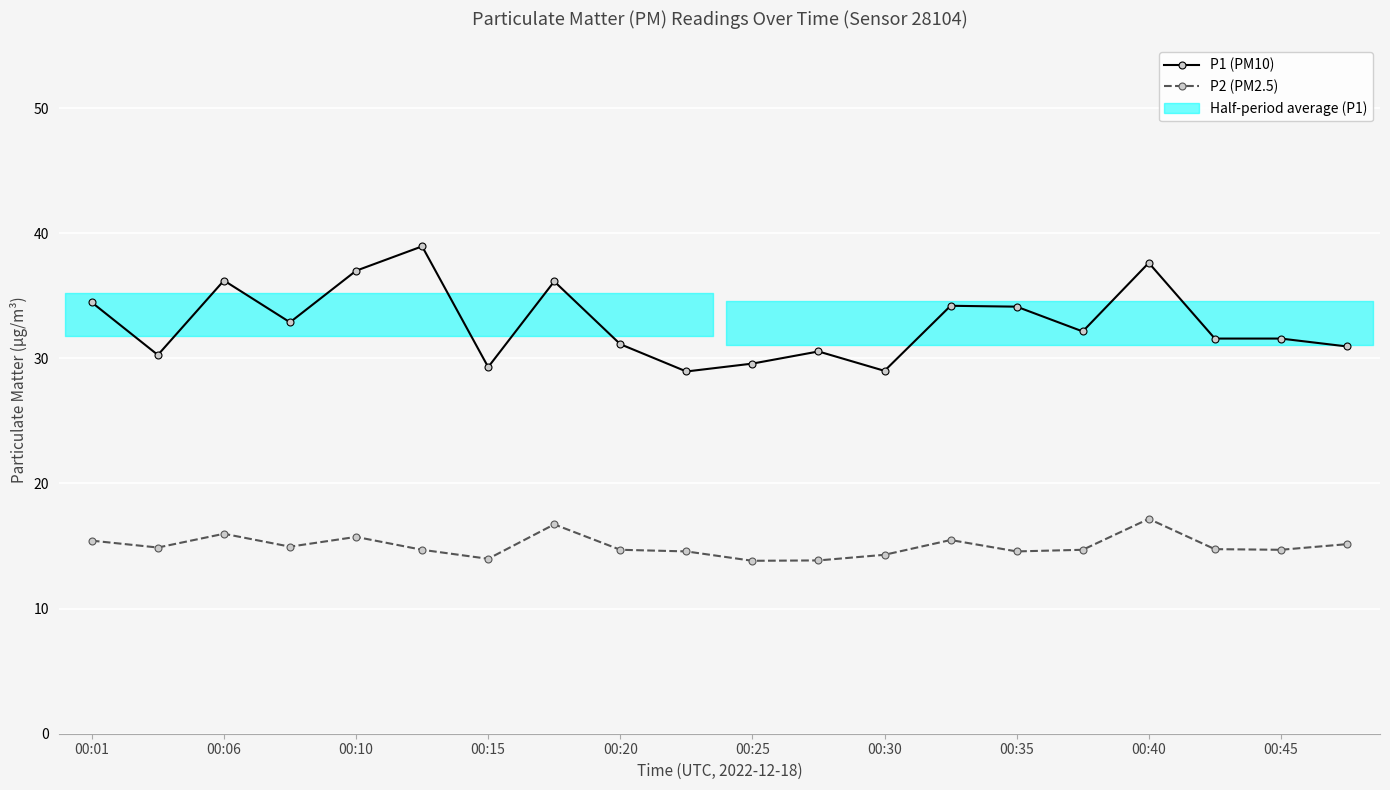

The P2 (PM2.5) series shows 6.1 at 00:20. True or false?

False